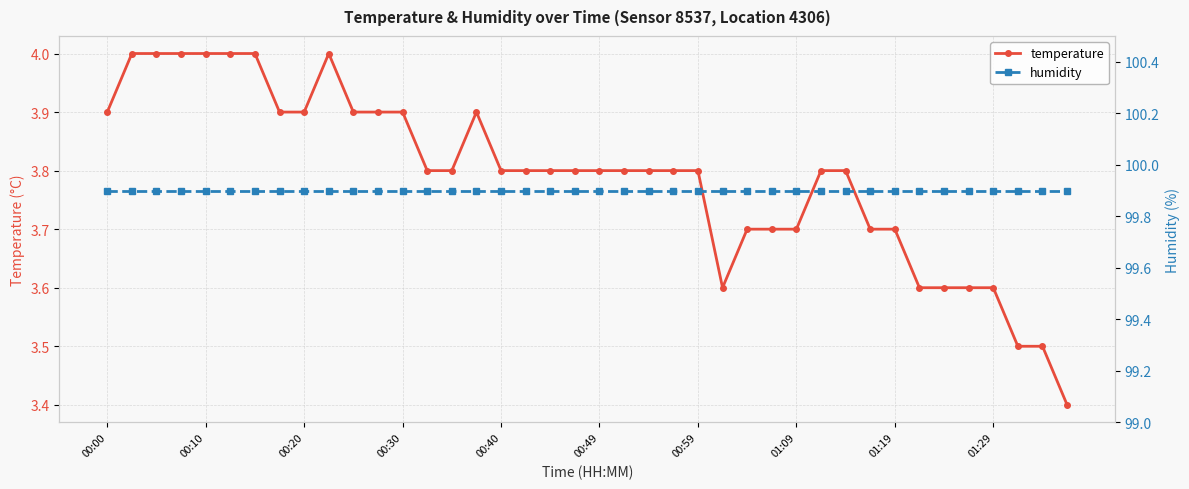

At which category is the sum across all series the highest?

00:10